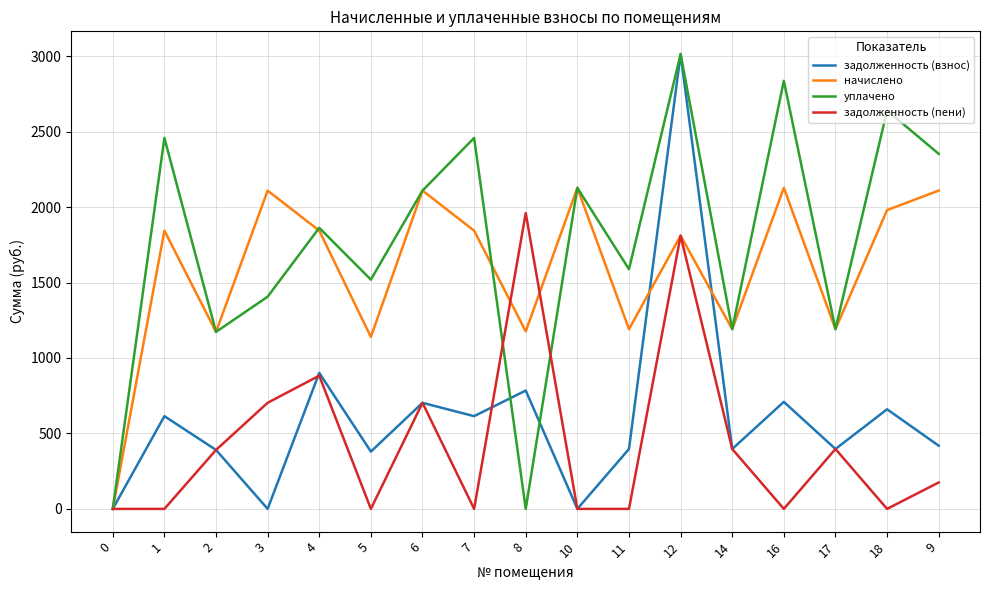

The value of задолженность (взнос) at 6 is 702.8. True or false?

True